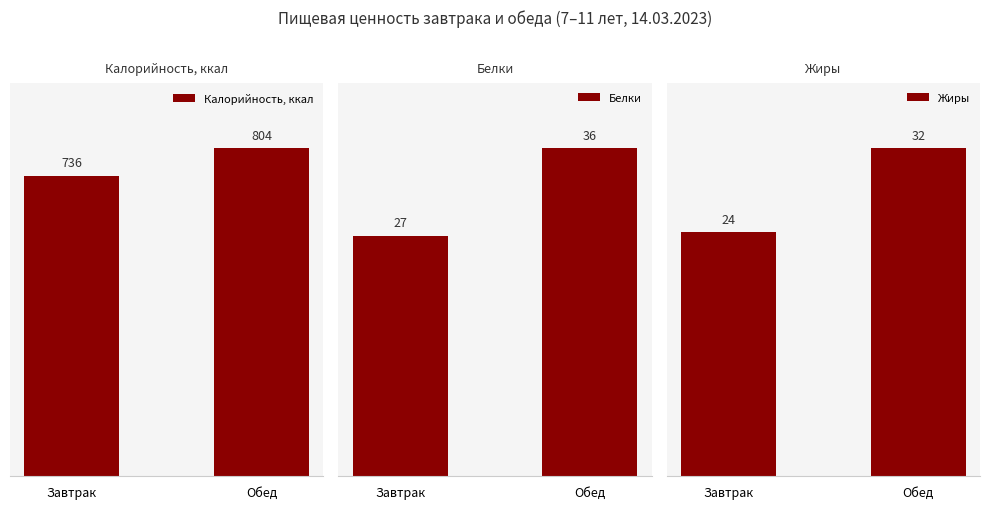

At which label does Калорийность, ккал reach its minimum?

Завтрак